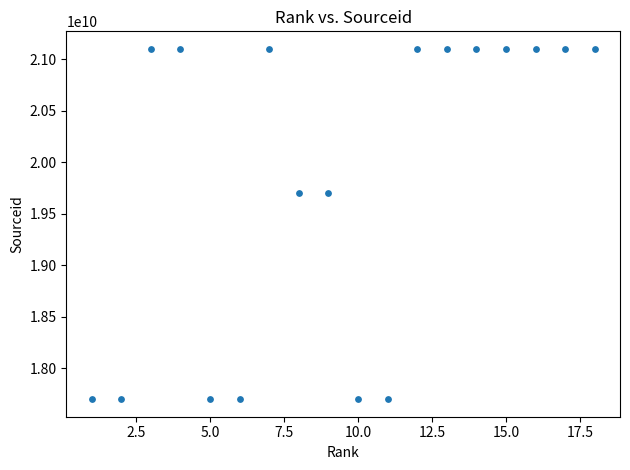

What is the range of Y values (max minus min)?

3400311450